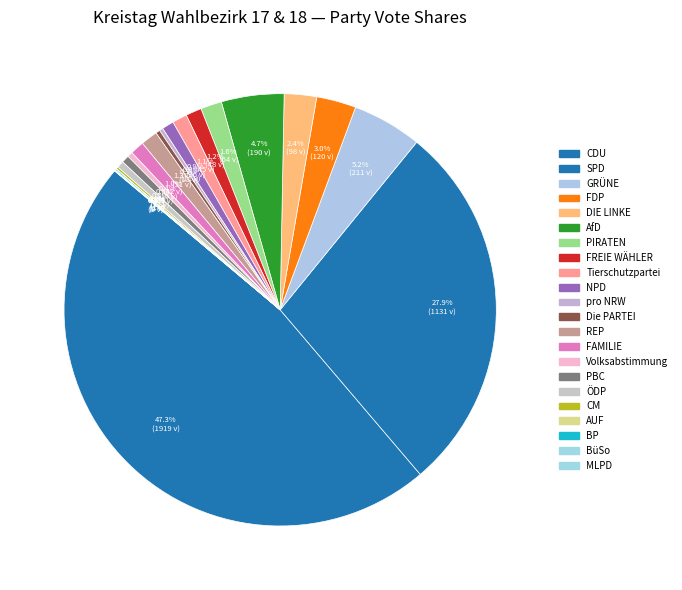

Is it true that FAMILIE is 1% of the pie?

True